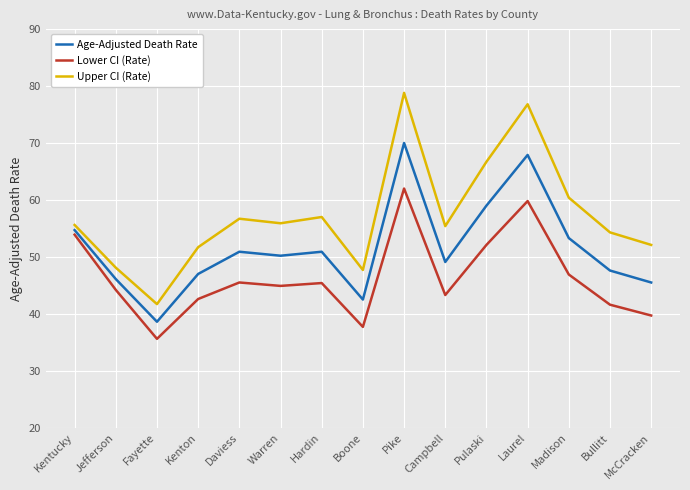

What position from the right is Hardin?

9